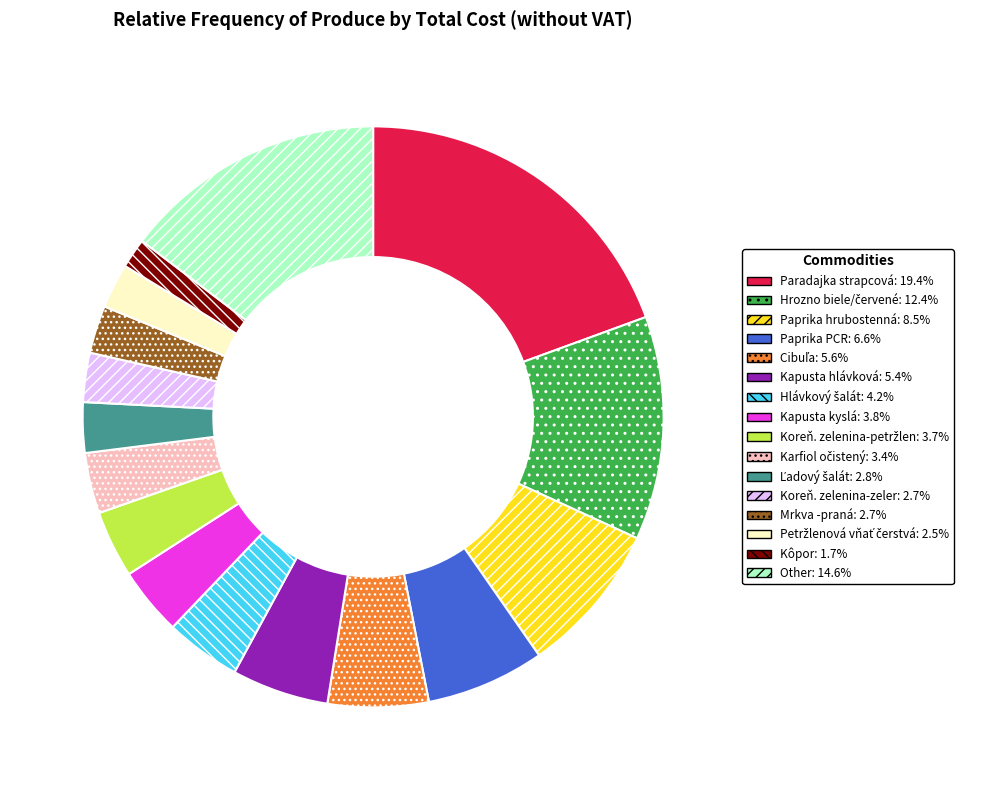

Is there any slice that represents more than half of the pie?

No